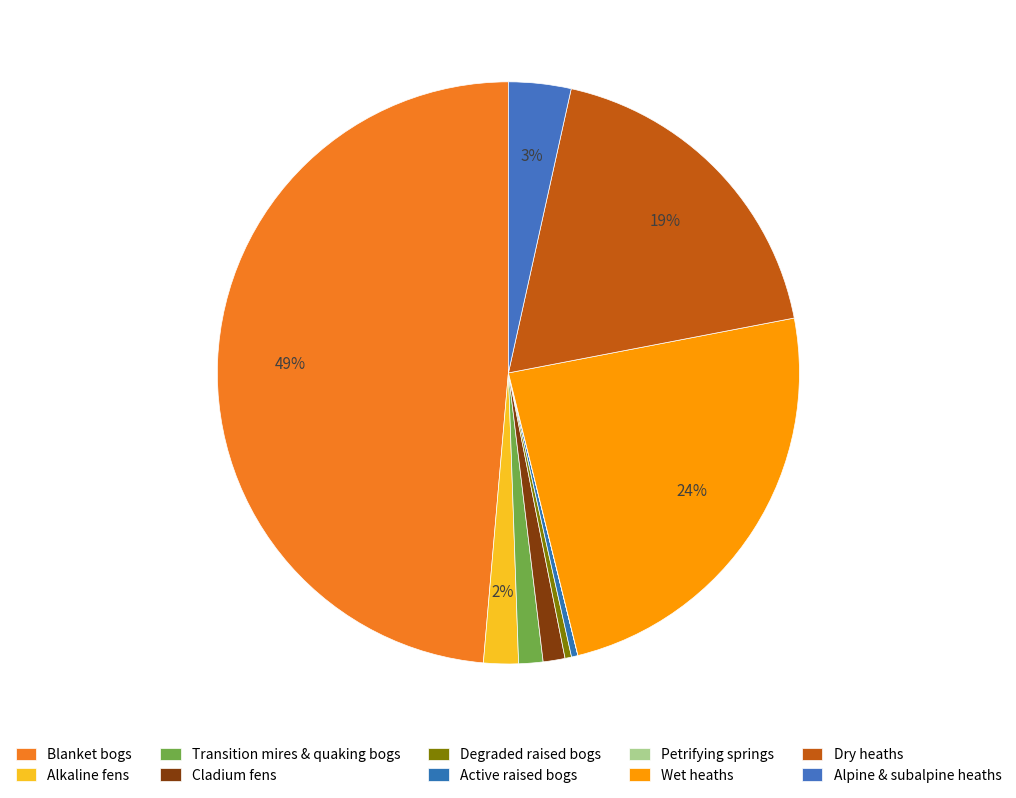

How many segments does this pie chart have?

10